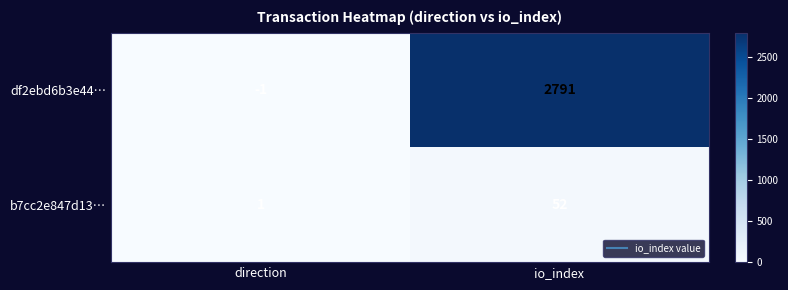

At direction, list the series in order from largest to smallest.

b7cc2e847d13…, df2ebd6b3e44…